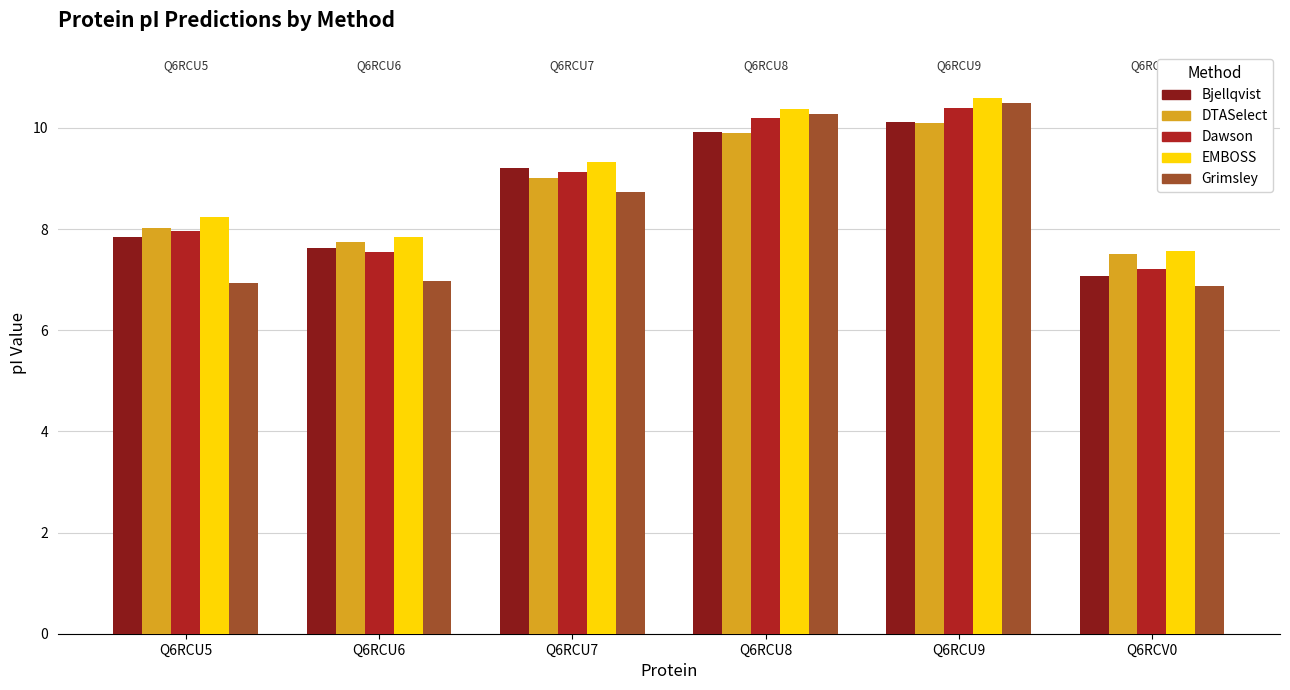

At which label does EMBOSS first exceed 9?

Q6RCU7